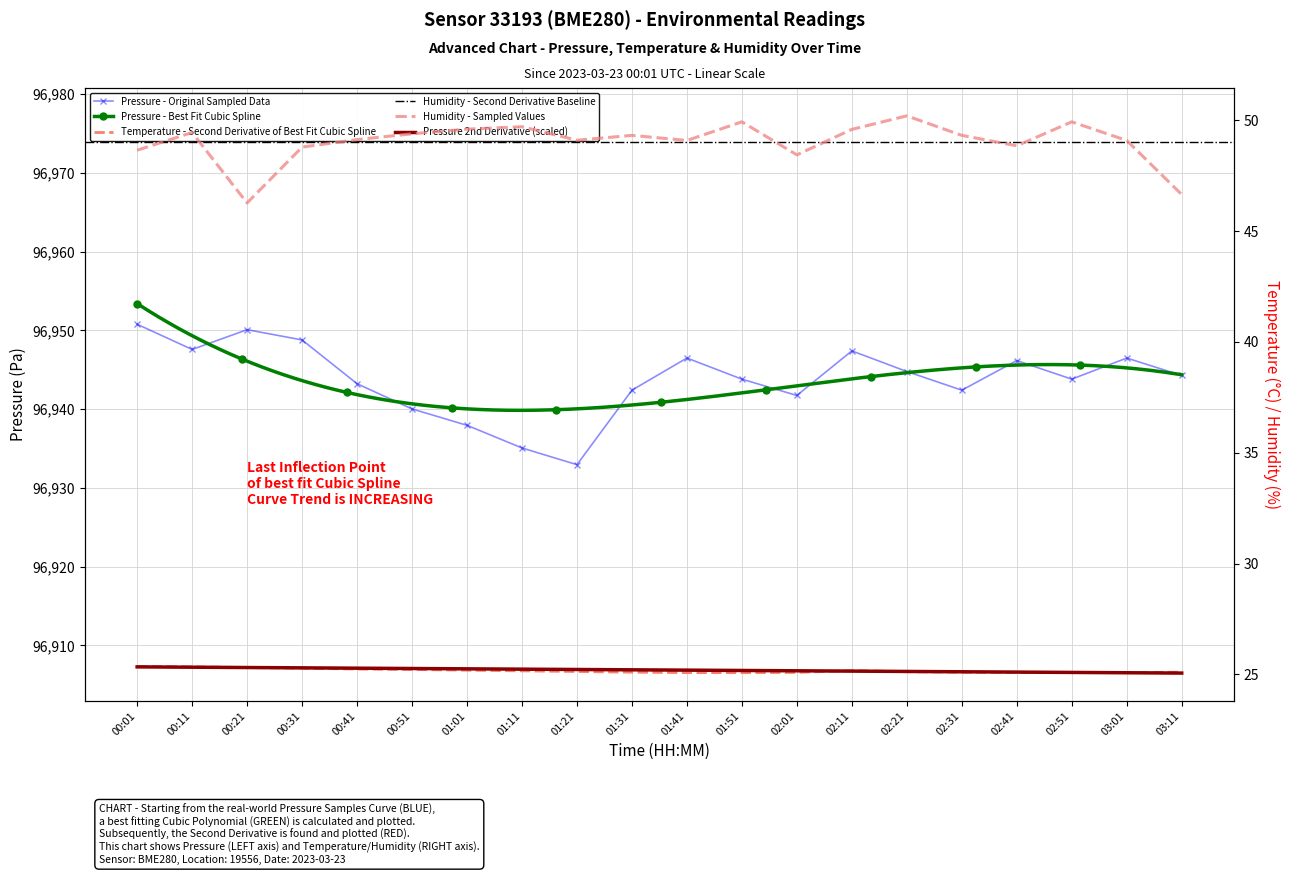

What is the value of the humidity point at the 13th from the left?

48.4